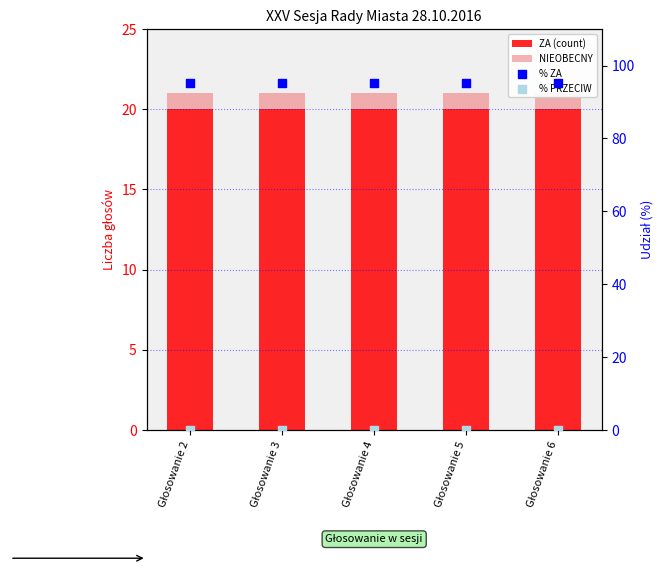

Which series contains the lowest Y value?

% PRZECIW